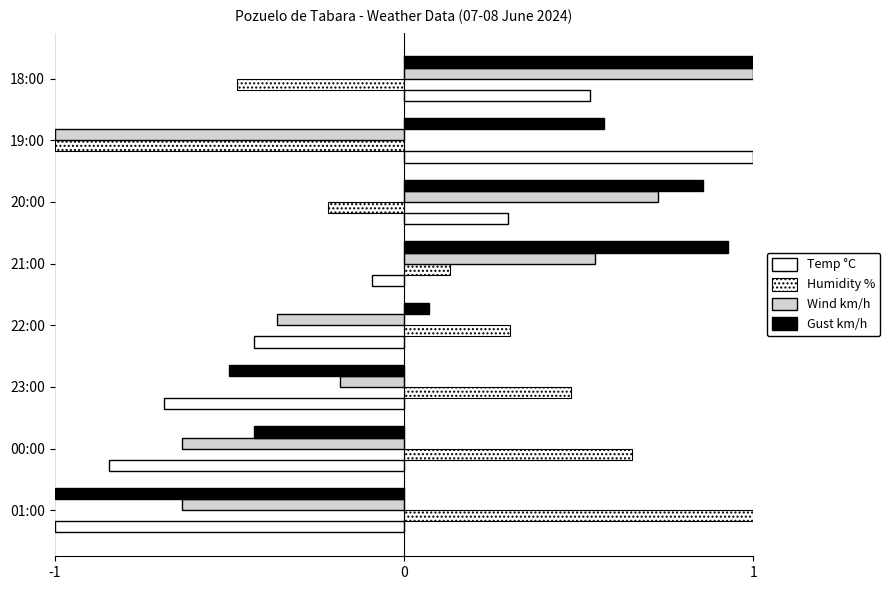

How many categories are shown in the chart?

8